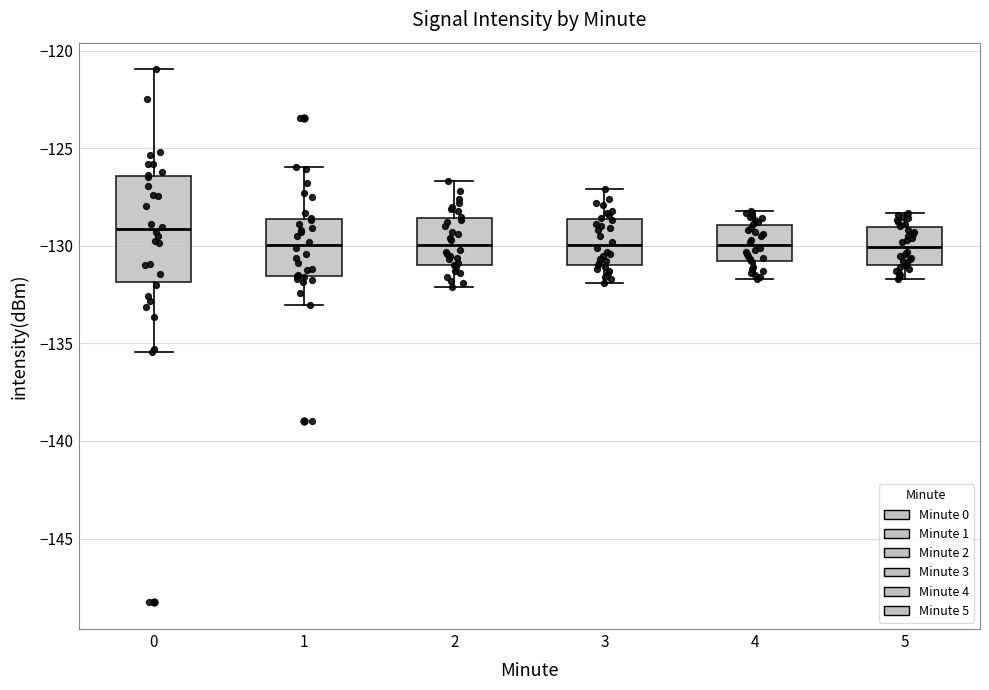

Reading left to right, transcribe this box plot: for each box, give where its median line is, the range the box spans, and where its two whiskers end, as read against the y-axis. The values are not printed on the chart, so give them approximately, as read against the axis.

0: median -129.0, box -132.0 to -126.5, whiskers -135.5 to -121.0
1: median -130.0, box -131.5 to -128.5, whiskers -133.0 to -126.0
2: median -130.0, box -131.0 to -128.5, whiskers -132.0 to -126.5
3: median -130.0, box -131.0 to -128.5, whiskers -132.0 to -127.0
4: median -130.0, box -131.0 to -129.0, whiskers -131.5 to -128.0
5: median -130.0, box -131.0 to -129.0, whiskers -131.5 to -128.5